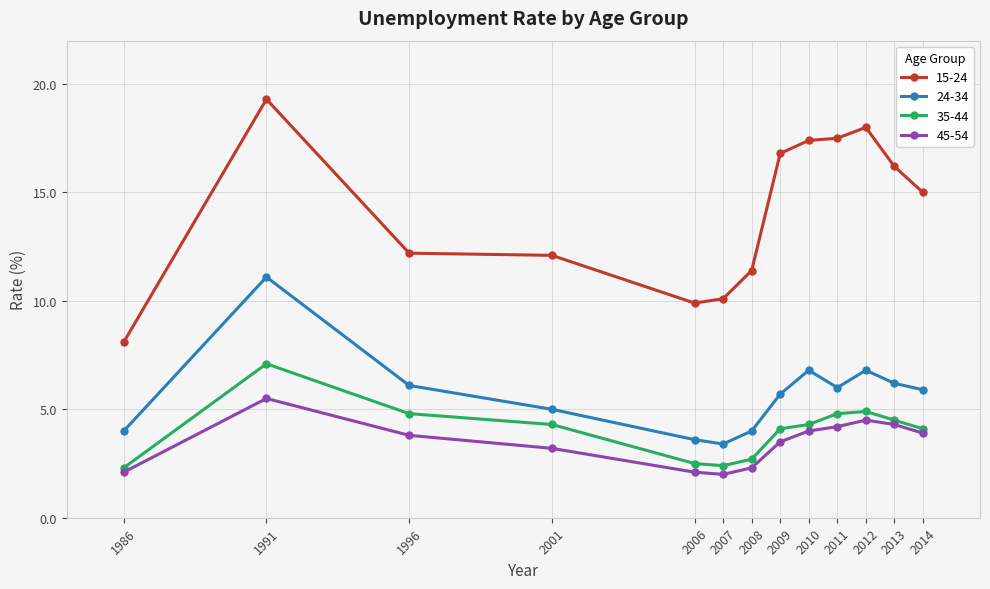

How many lines are shown in the chart?

4